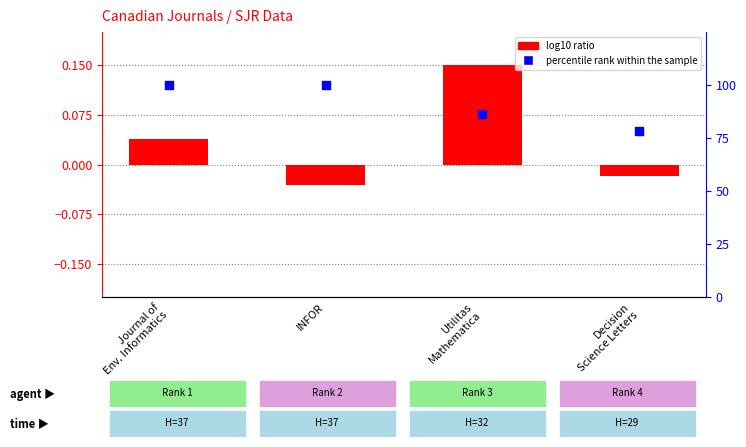

Which series has the widest spread of Y values?

percentile rank within the sample